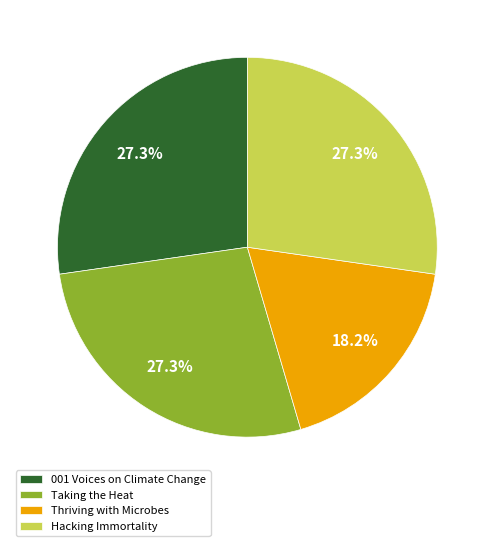

Is it true that Taking the Heat is 27% of the pie?

True